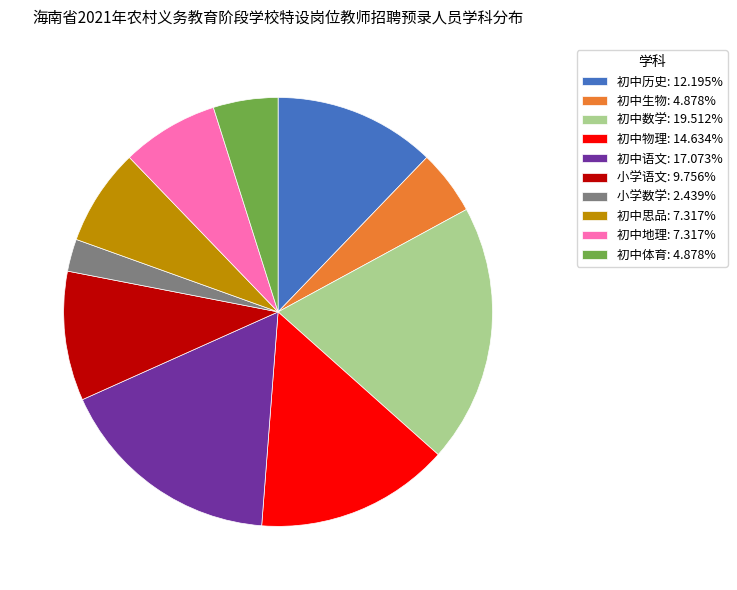

Combined, do 小学语文: 9.756% and 初中语文: 17.073% account for over 50%?

No